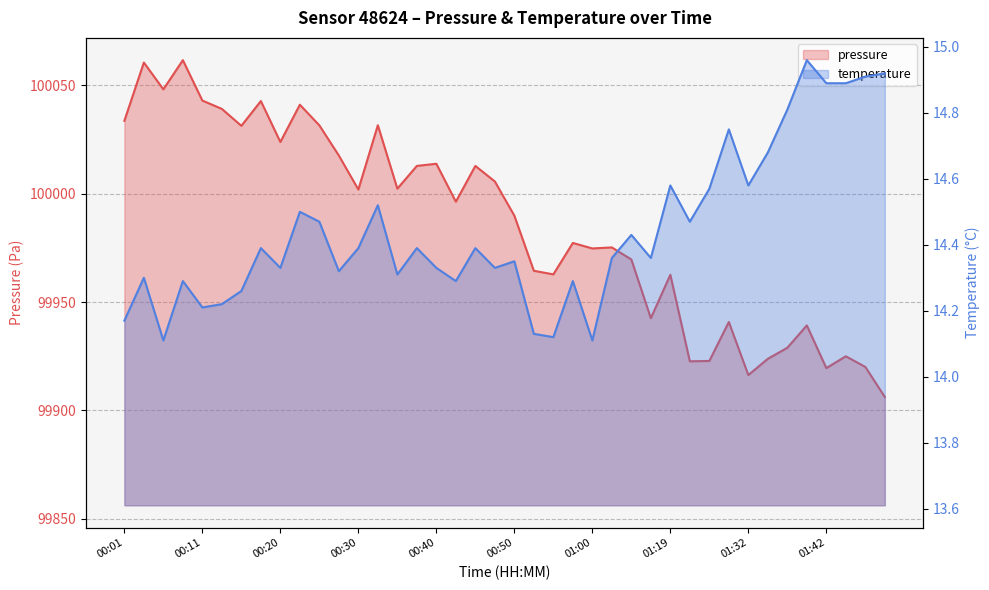

Reading left to right, transcribe all the data shown in this chart.

pressure: 00:01=100033.7	00:03=100060.6	00:06=100048.2	00:08=100061.7	00:11=100043.0	00:13=100039.2	00:15=100031.3	00:18=100042.8	00:20=100023.9	00:23=100041.1	00:25=100031.6	00:28=100017.6	00:30=100001.9	00:33=100031.6	00:35=100002.3	00:38=100012.8	00:40=100013.8	00:43=99996.3	00:45=100012.8	00:48=100005.7	00:50=99989.9	00:53=99964.4	00:55=99962.8	00:58=99977.3	01:00=99974.8	01:11=99975.2	01:14=99969.7	01:16=99942.6	01:19=99962.6	01:21=99922.7	01:24=99922.8	01:29=99940.8	01:32=99916.3	01:34=99923.8	01:37=99928.9	01:39=99939.2	01:42=99919.5	01:44=99925.0	01:47=99920.1	01:49=99906.2
temperature: 00:01=14.2	00:03=14.3	00:06=14.1	00:08=14.3	00:11=14.2	00:13=14.2	00:15=14.3	00:18=14.4	00:20=14.3	00:23=14.5	00:25=14.5	00:28=14.3	00:30=14.4	00:33=14.5	00:35=14.3	00:38=14.4	00:40=14.3	00:43=14.3	00:45=14.4	00:48=14.3	00:50=14.3	00:53=14.1	00:55=14.1	00:58=14.3	01:00=14.1	01:11=14.4	01:14=14.4	01:16=14.4	01:19=14.6	01:21=14.5	01:24=14.6	01:29=14.8	01:32=14.6	01:34=14.7	01:37=14.8	01:39=15.0	01:42=14.9	01:44=14.9	01:47=14.9	01:49=14.9